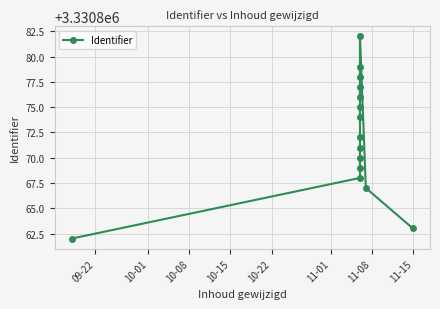

Between 11-01 and 10-08, which is larger?

11-01